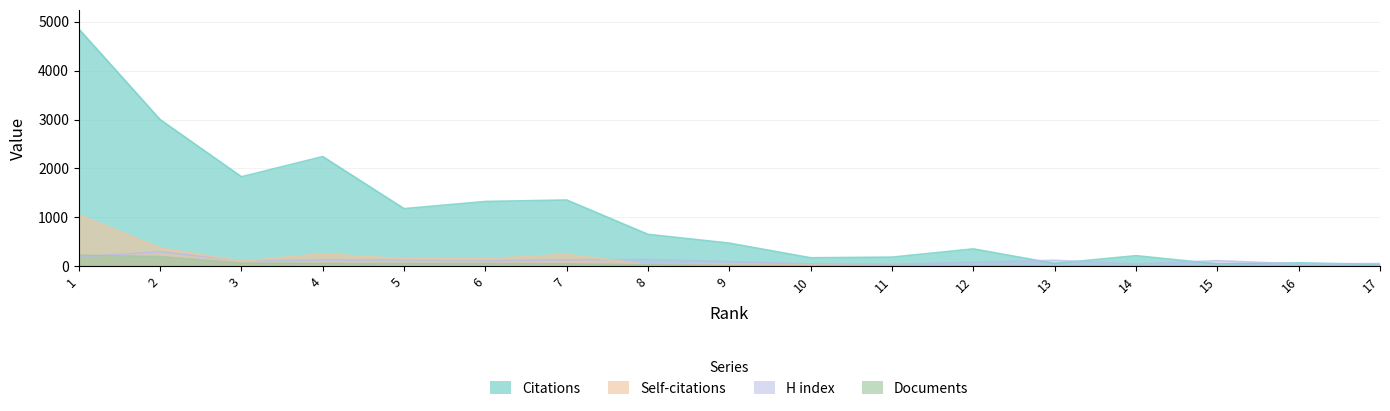

True or false: Citations and Documents cross at least once.

False